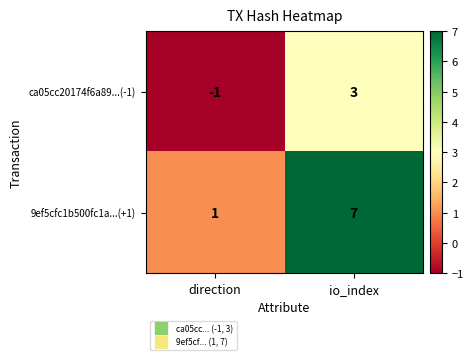

At which label is 9ef5cfc1b500fc1a...(+1) closest to 4?

direction